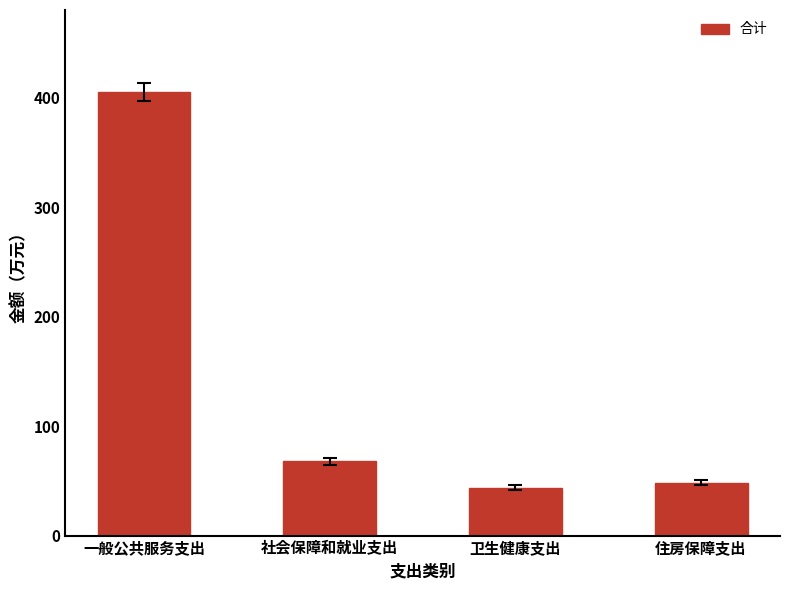

What value does the data have at 卫生健康支出?

43.6